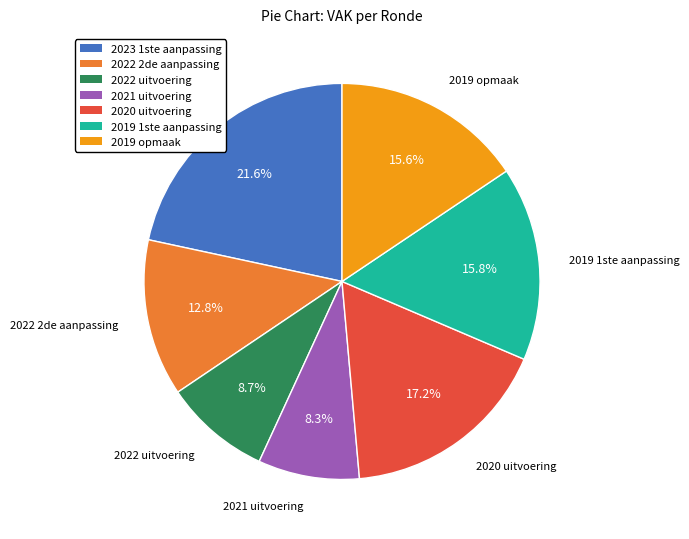

True or false: 2019 1ste aanpassing accounts for 8% of the total.

False